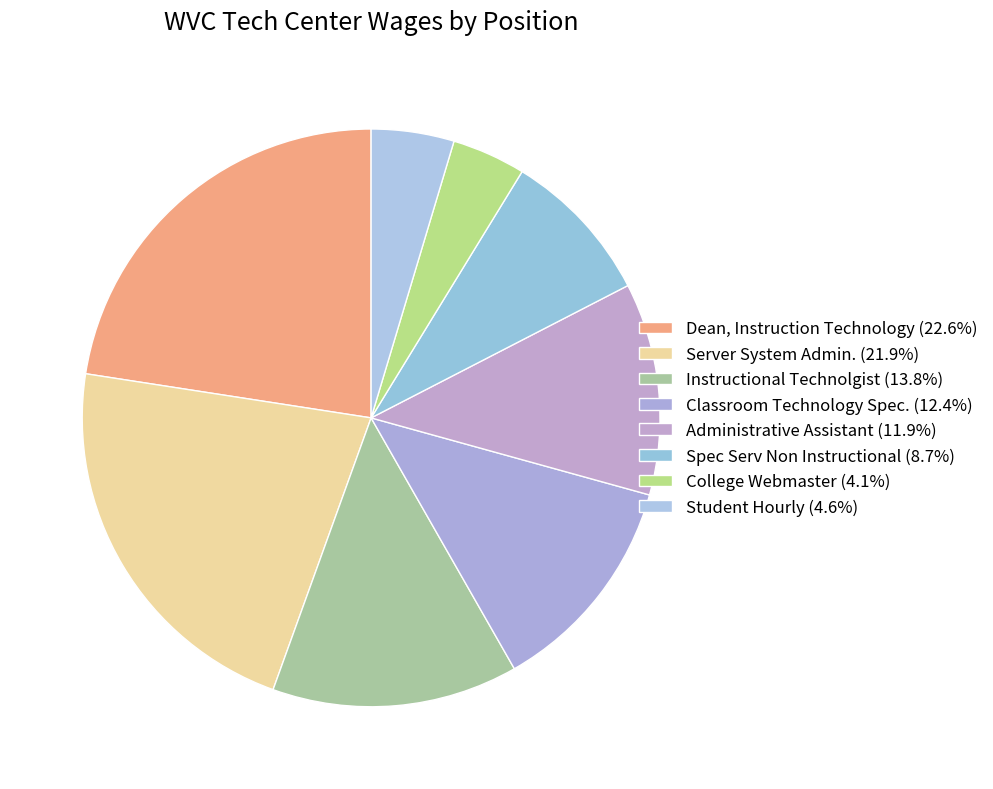

Count the number of slices in the pie.

8